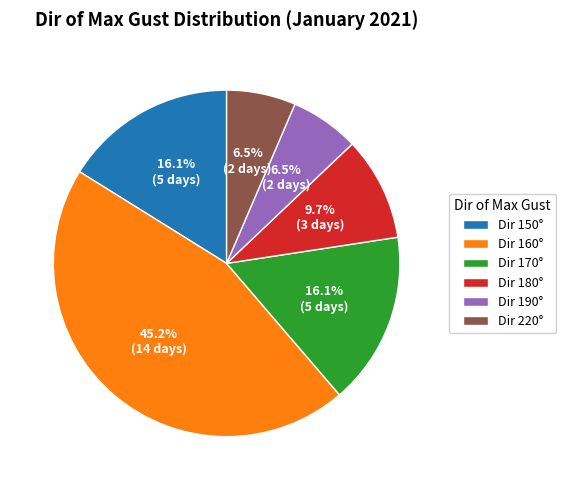

Combined, do Dir 180° and Dir 170° account for over 50%?

No